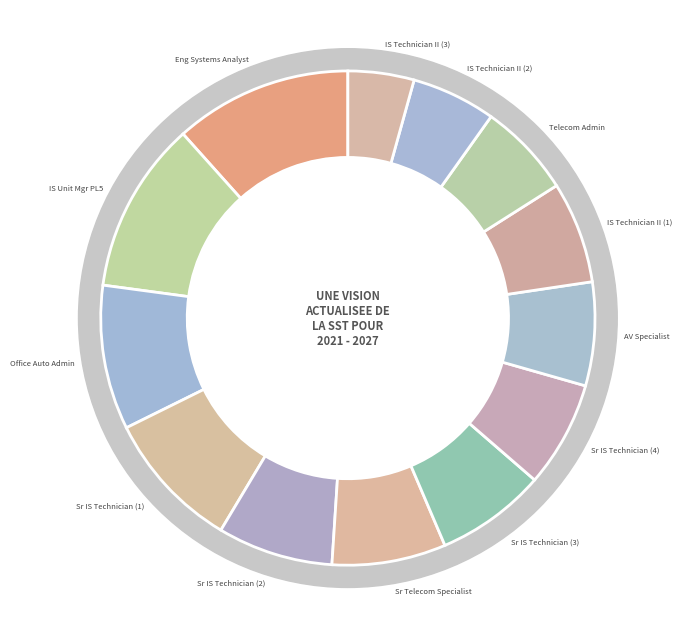

Which category has the smallest portion of the pie?

Information Systems Technician II  